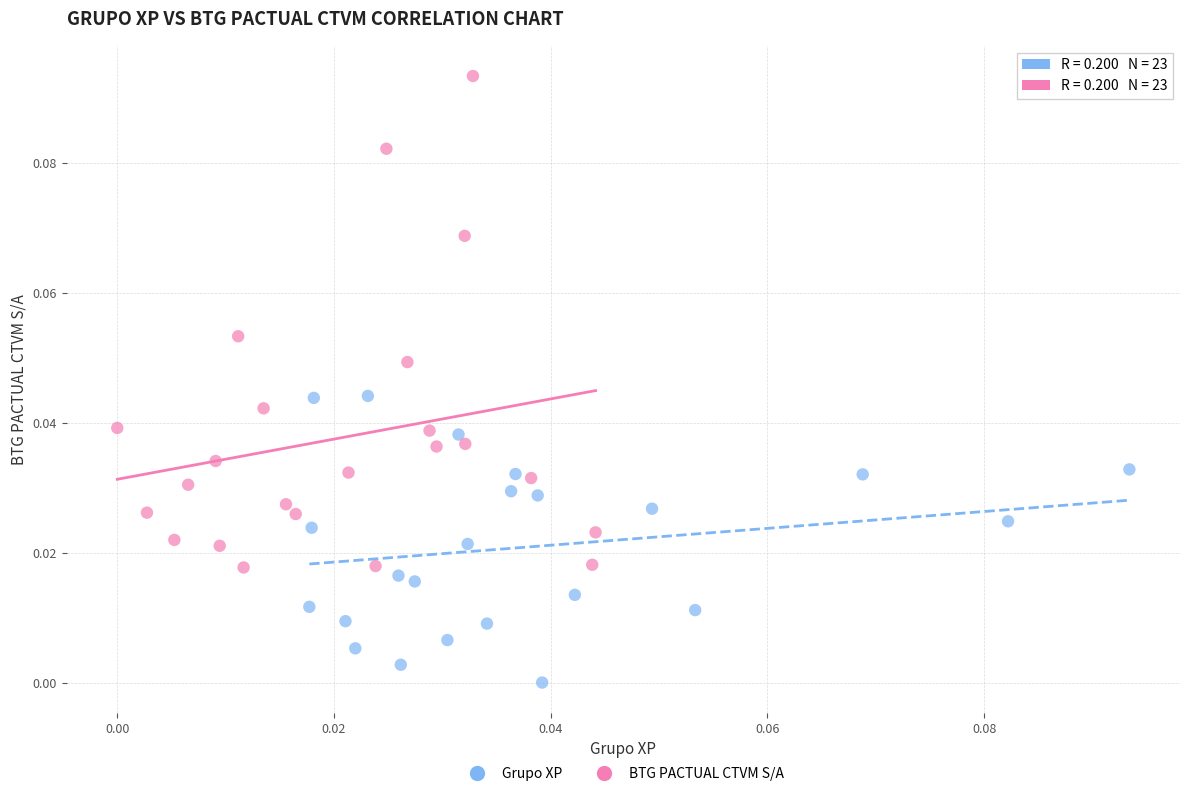

Which series has the largest Y range (max minus min)?

BTG PACTUAL CTVM S/A